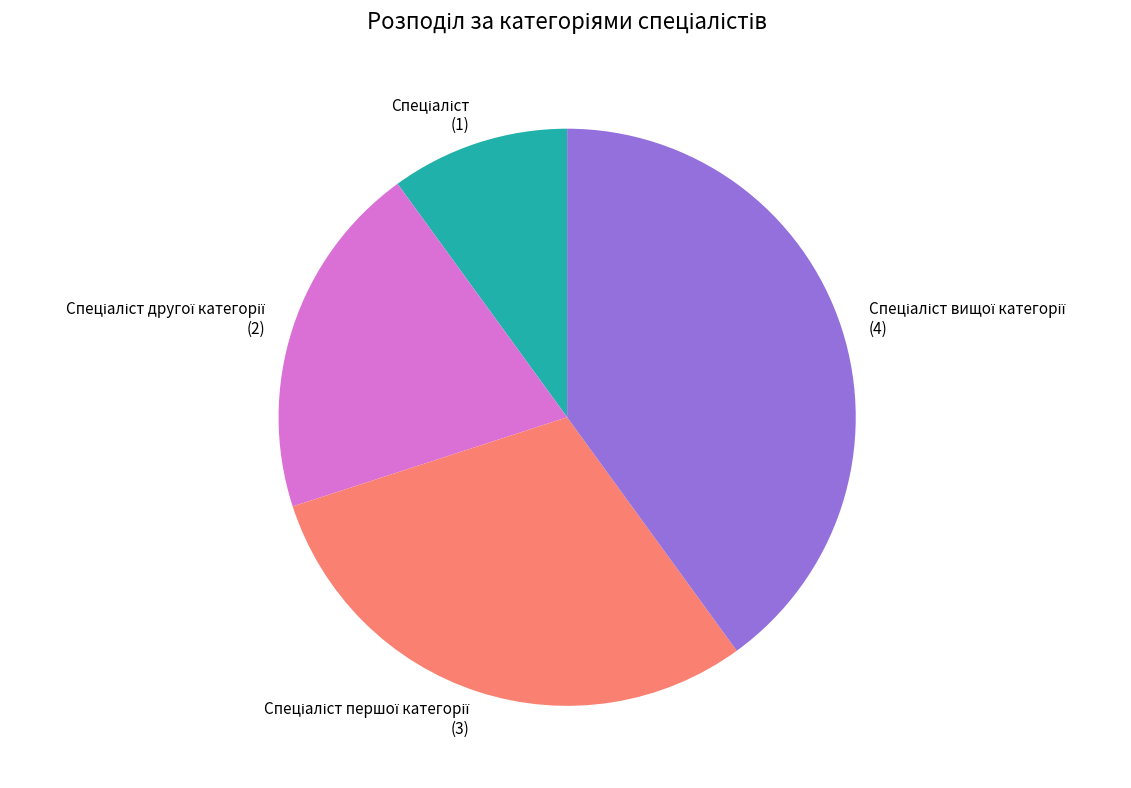

Is there any slice that represents more than half of the pie?

No